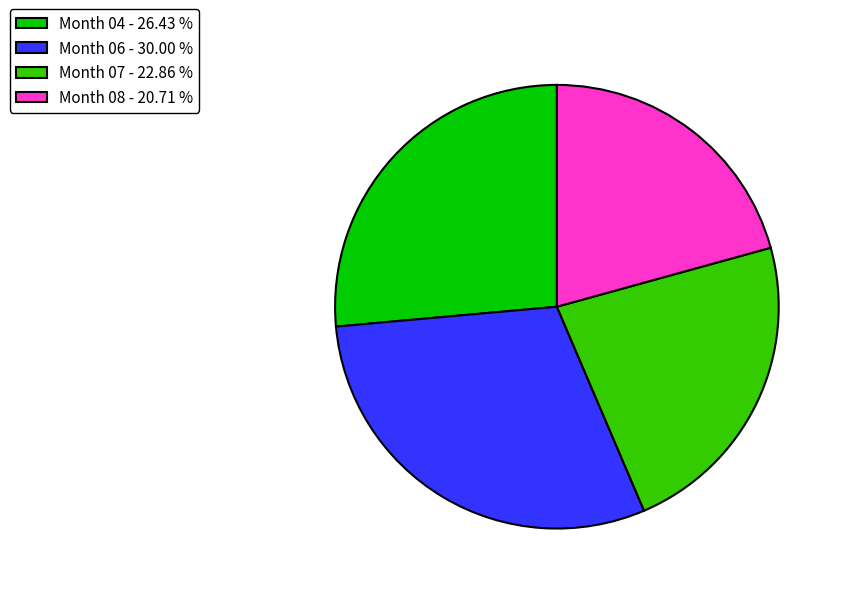

Do Month 06 - 30.00 % and Month 08 - 20.71 % together represent more than half of the pie?

Yes